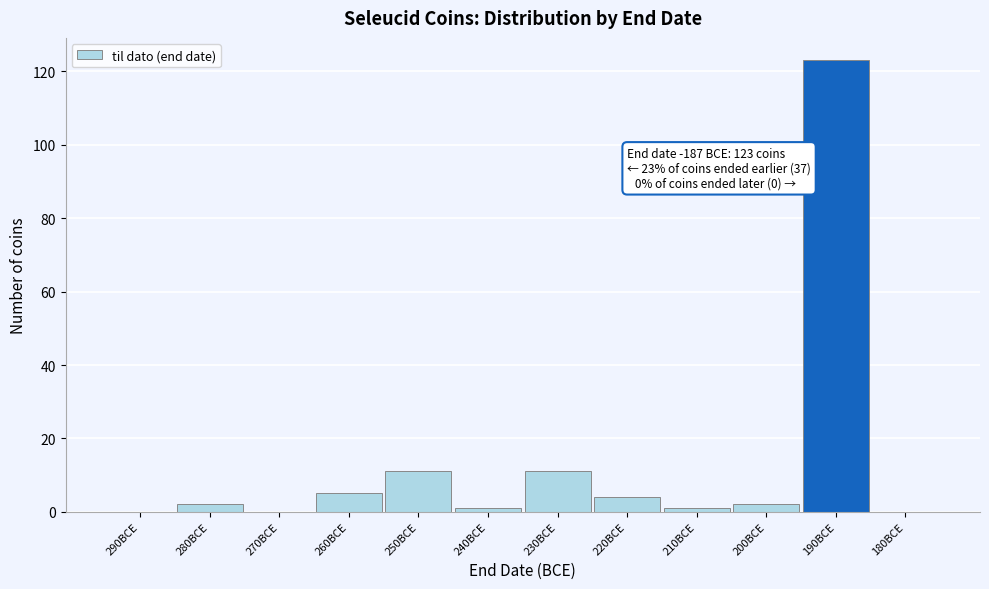

Reading left to right, what are all the values shown in this chart?

290BCE=0	280BCE=2	270BCE=0	260BCE=5	250BCE=11	240BCE=1	230BCE=11	220BCE=4	210BCE=1	200BCE=2	190BCE=123	180BCE=0